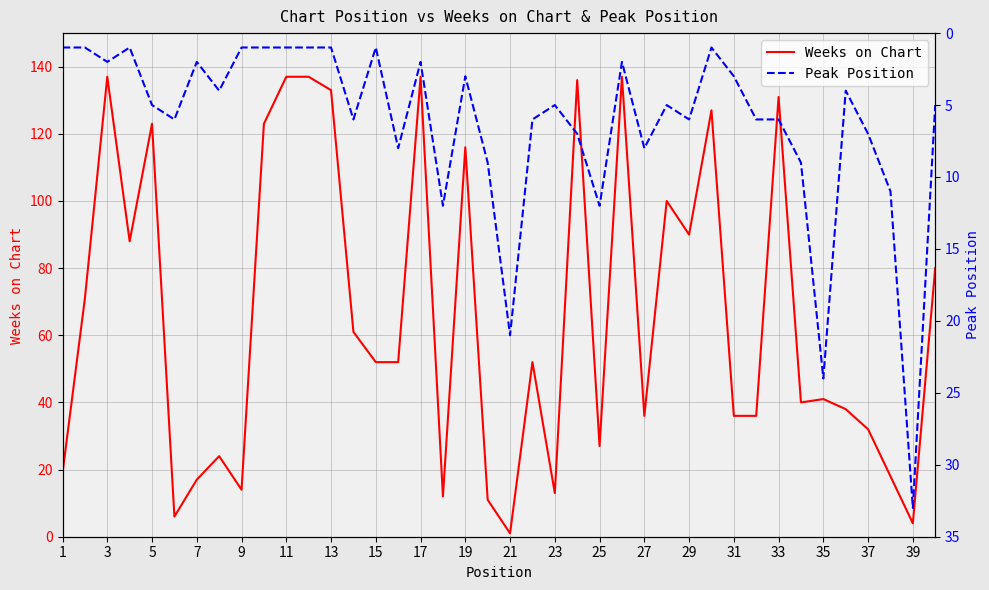

What is the highest value of the Peak Position series?

33